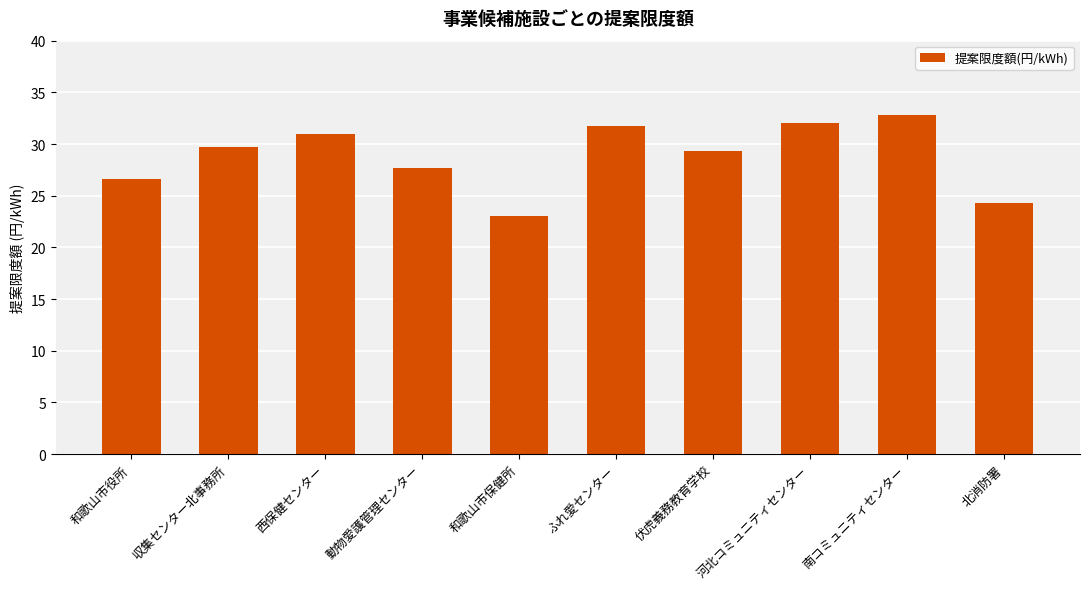

What value does the data have at 収集センター北事務所?

29.7